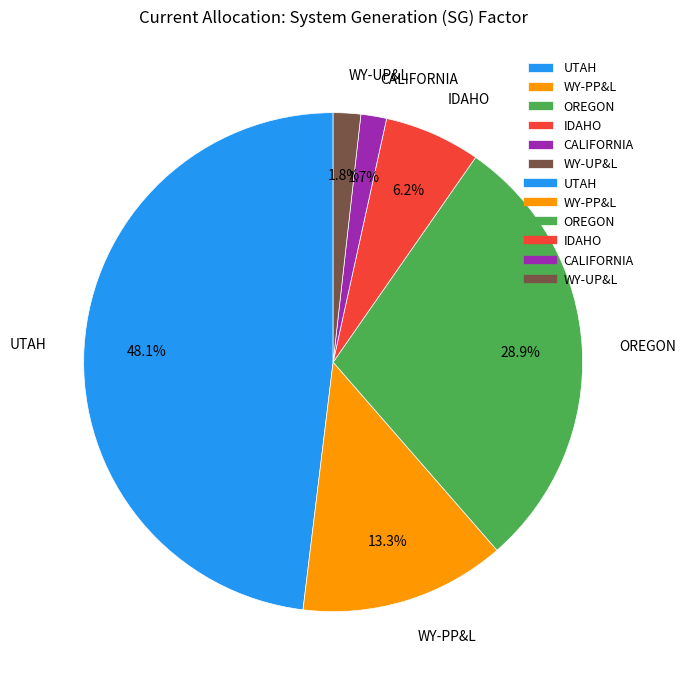

What percentage is the OREGON slice, to the nearest percent?

29%